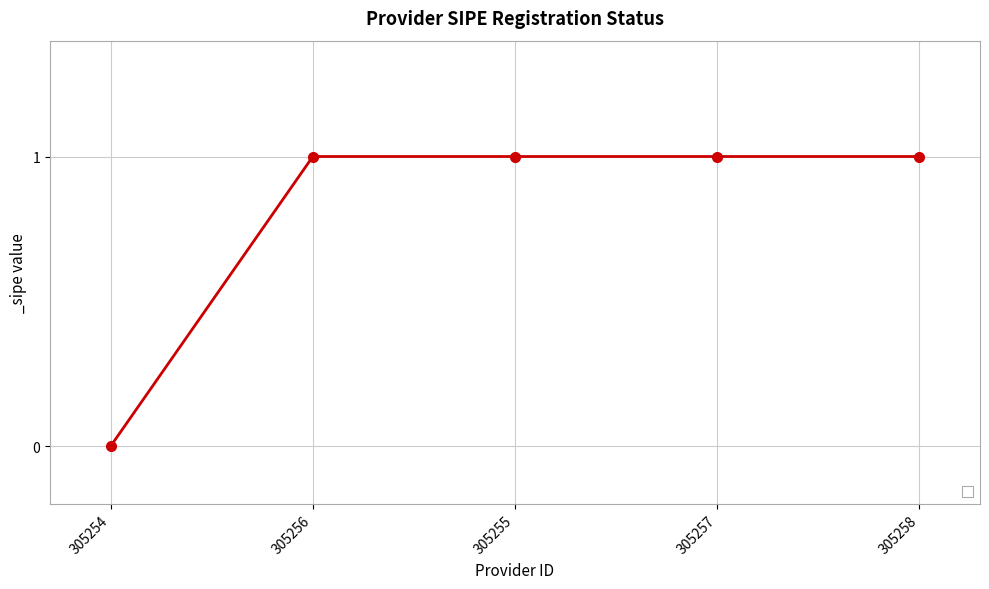

What is the sum of all values?

4